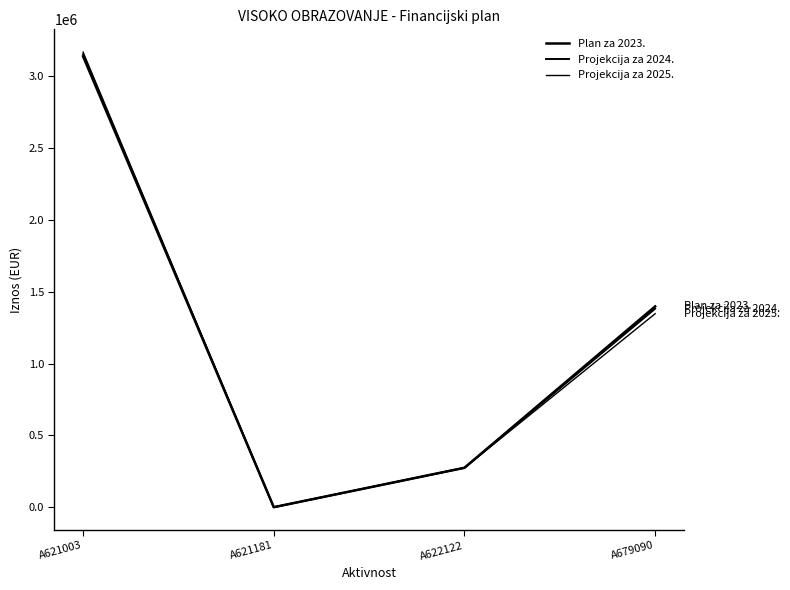

Is it true that Projekcija za 2025. equals 274627 at A622122?

True